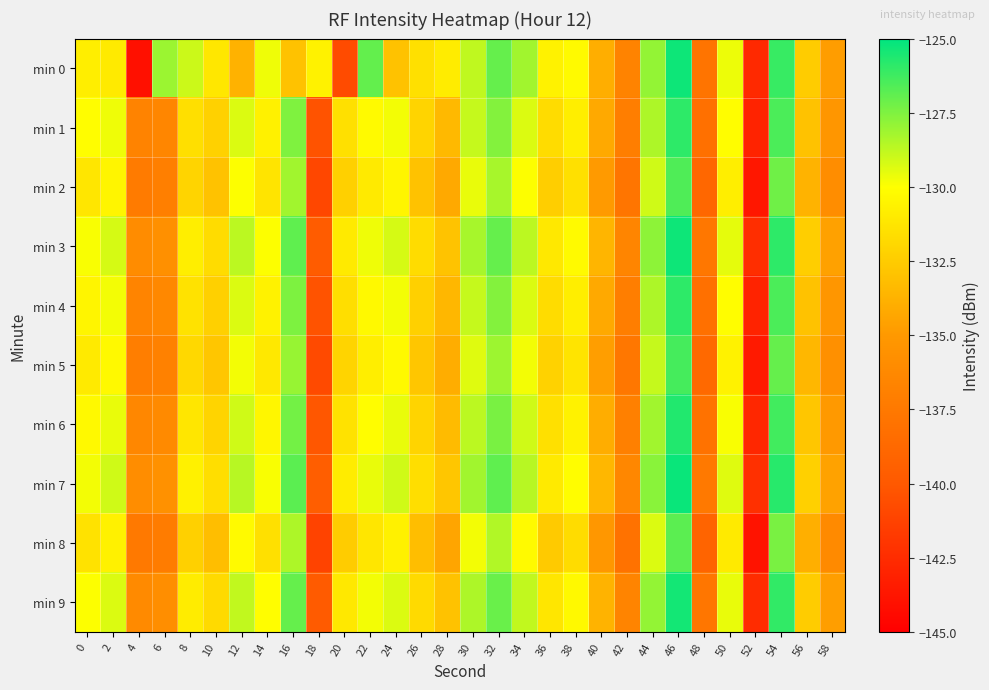

At which category is the sum across all series the highest?

46